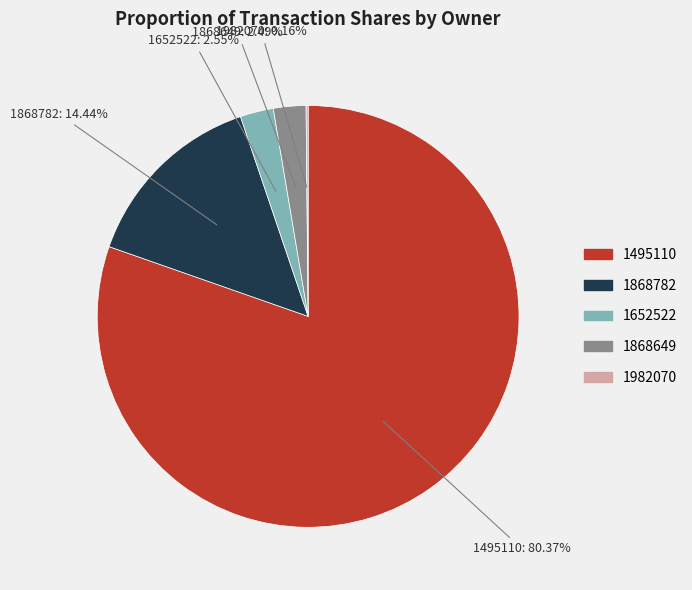

Does any single category account for the majority?

Yes